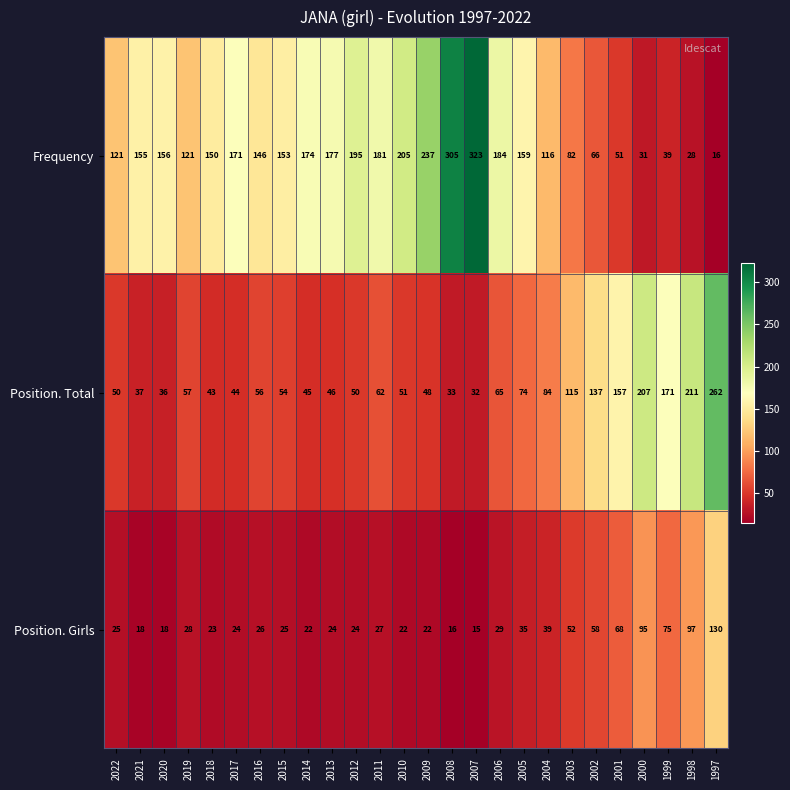

At which label is Frequency closest to 169?

2017